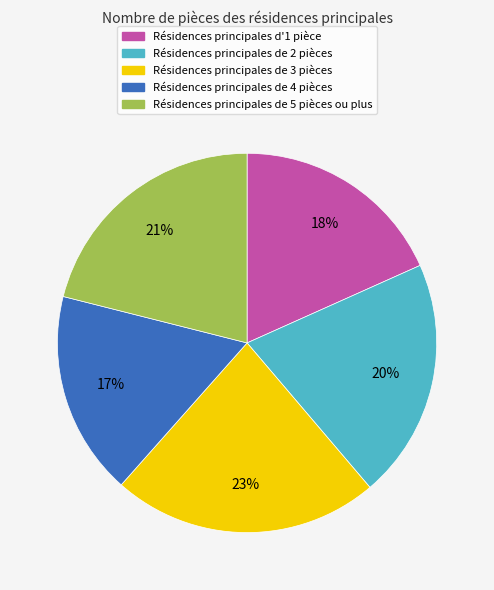

Is there any slice that represents more than half of the pie?

No